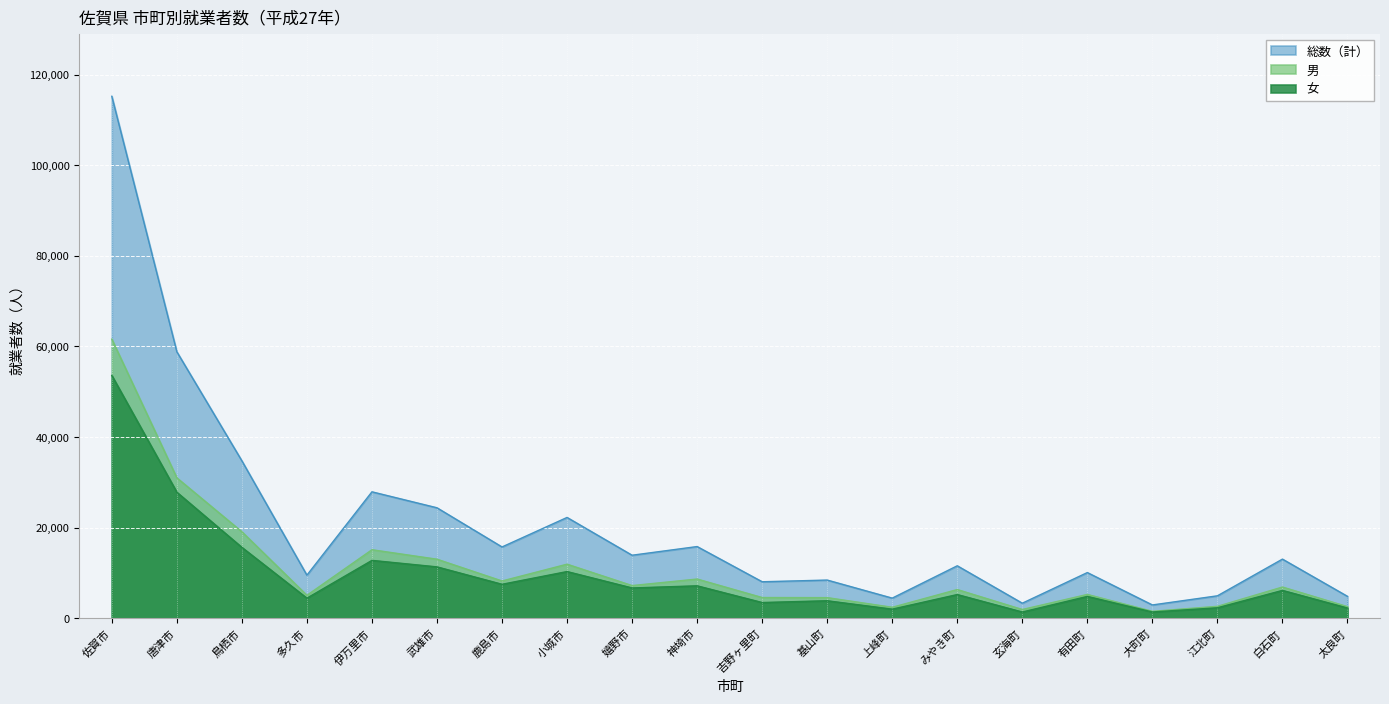

What is the total value across all series at 武雄市?

48792